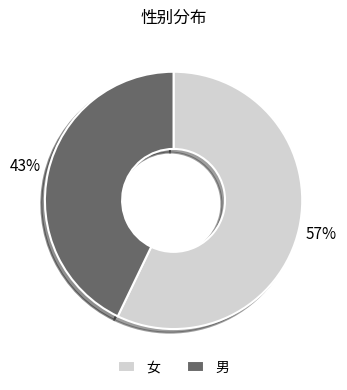

To the nearest percent, what portion does 男 represent?

43%